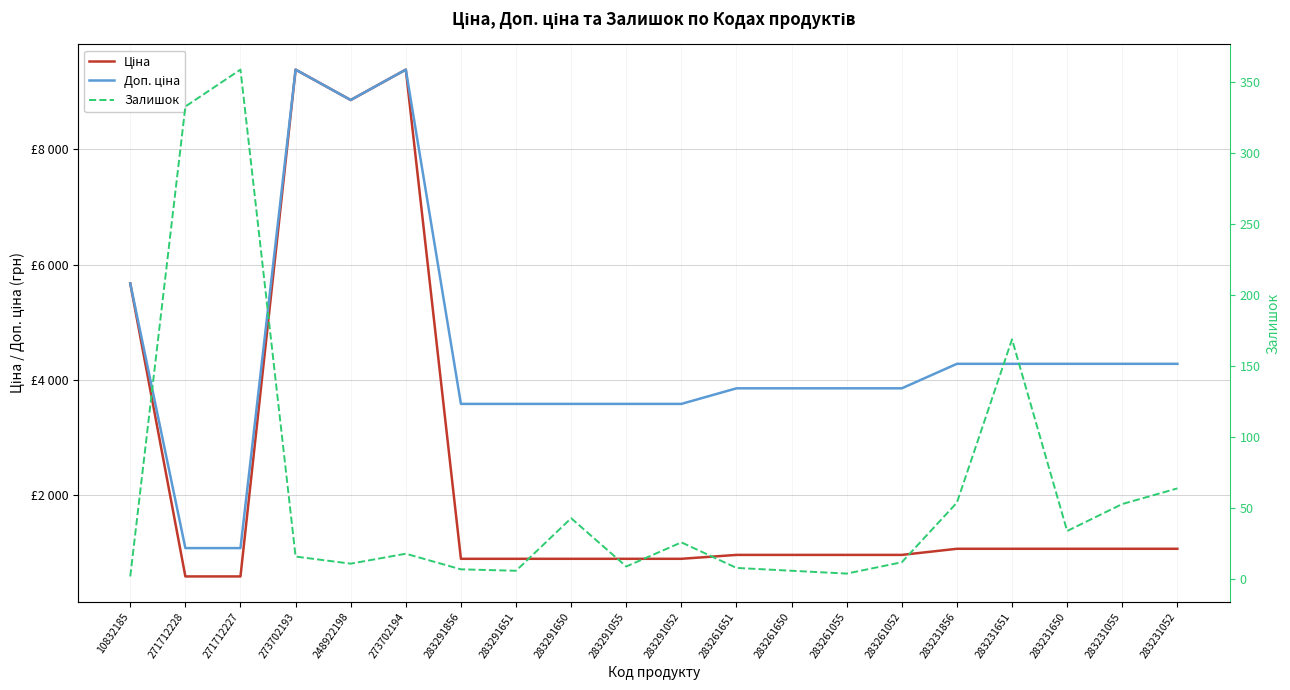

What is the value of the Доп. ціна point at the 7th from the left?

3583.6